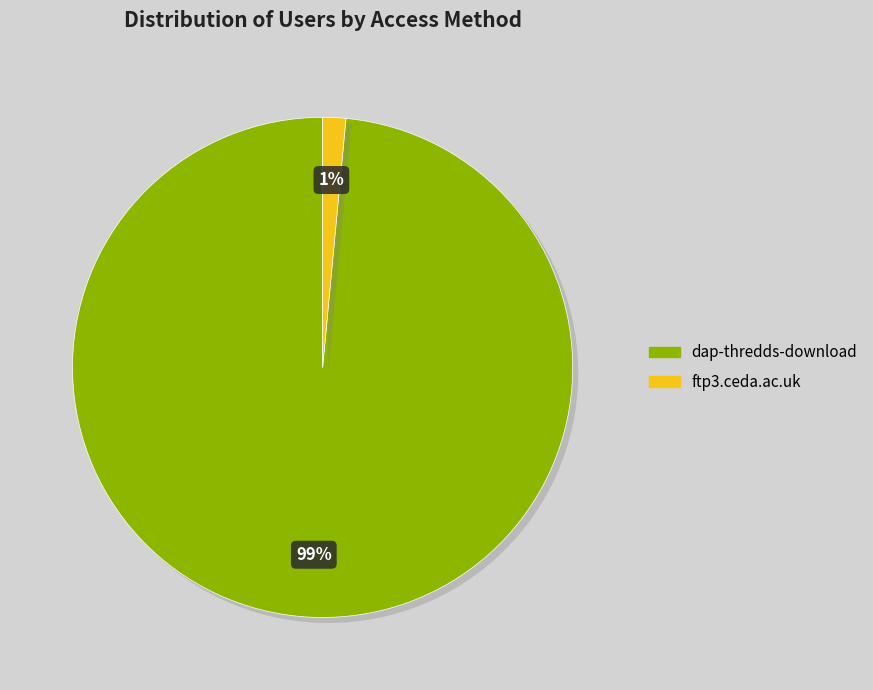

Which slice represents more than half of the pie?

dap-thredds-download